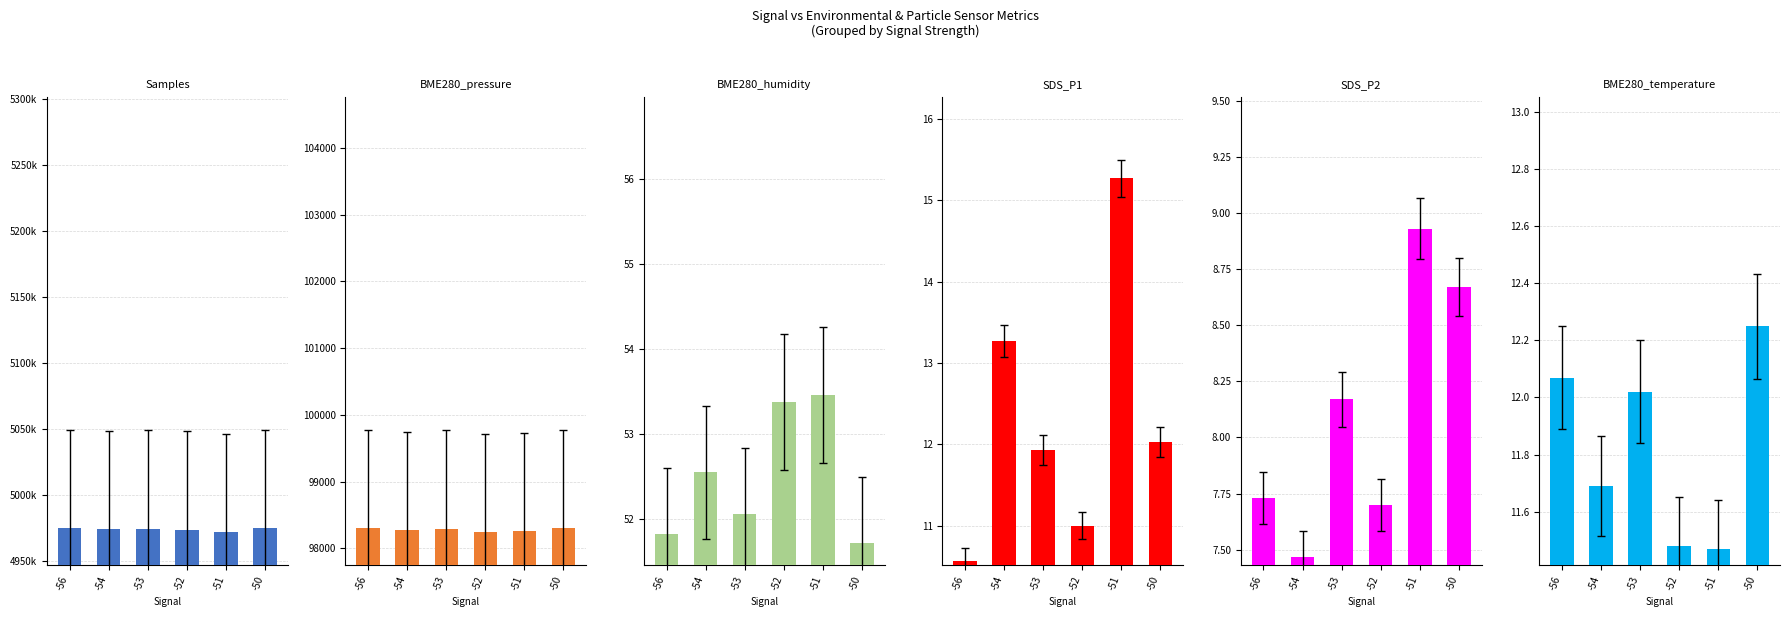

The value of BME280_humidity at -52 is 53.4. True or false?

True